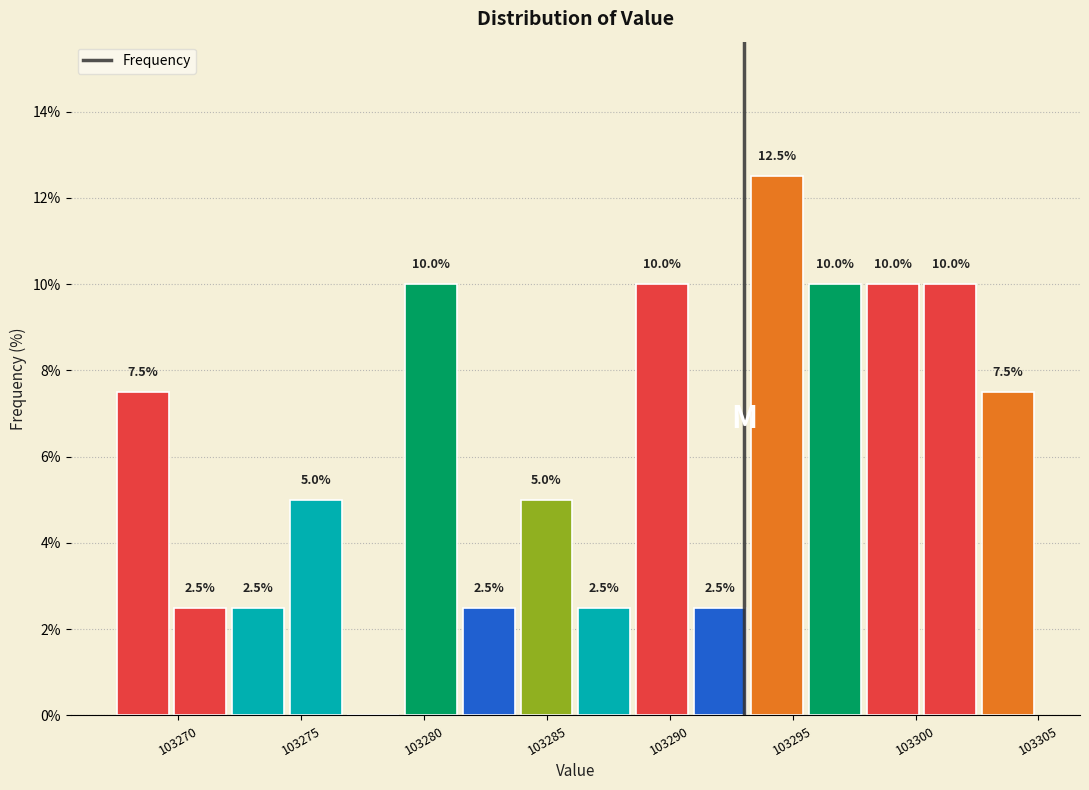

Over which range of the x-axis is the bar tallest?

103293.0 to 103295.5